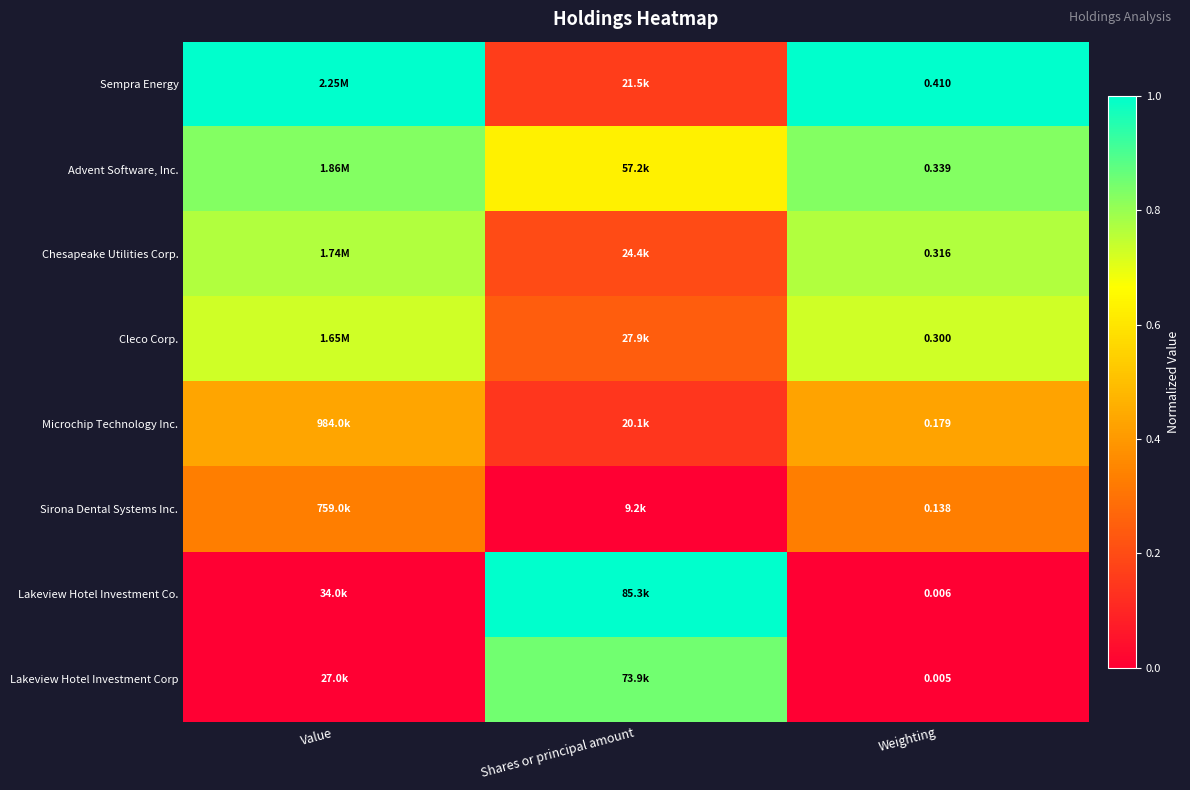

True or false: Lakeview Hotel Investment Corp has a value of -0.6 at Weighting.

False